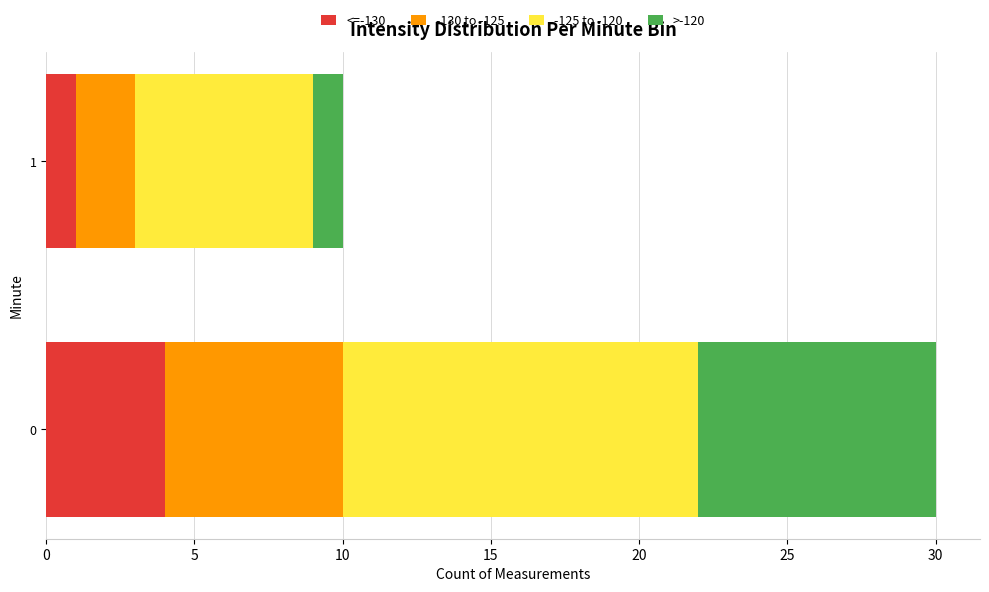

List the labels in order of <=-130 value, smallest first.

1, 0